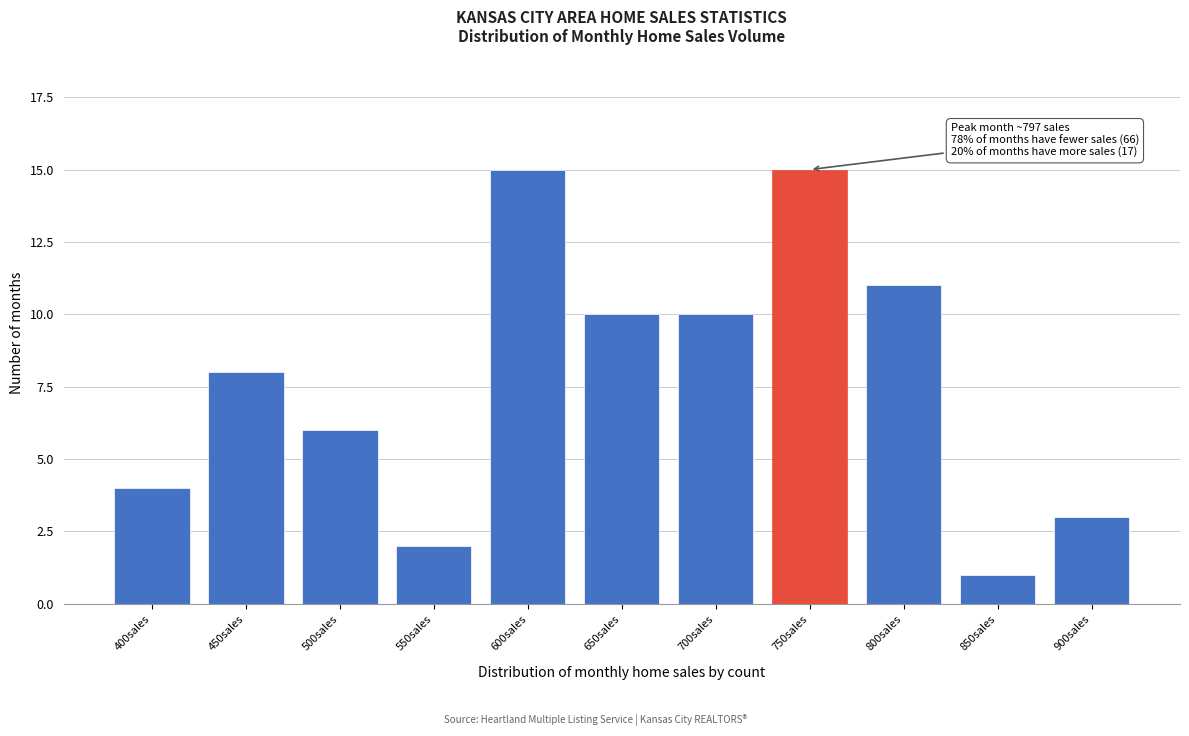

Reading right to left, extract all data points from this chart.

900sales=3	850sales=1	800sales=11	750sales=15	700sales=10	650sales=10	600sales=15	550sales=2	500sales=6	450sales=8	400sales=4